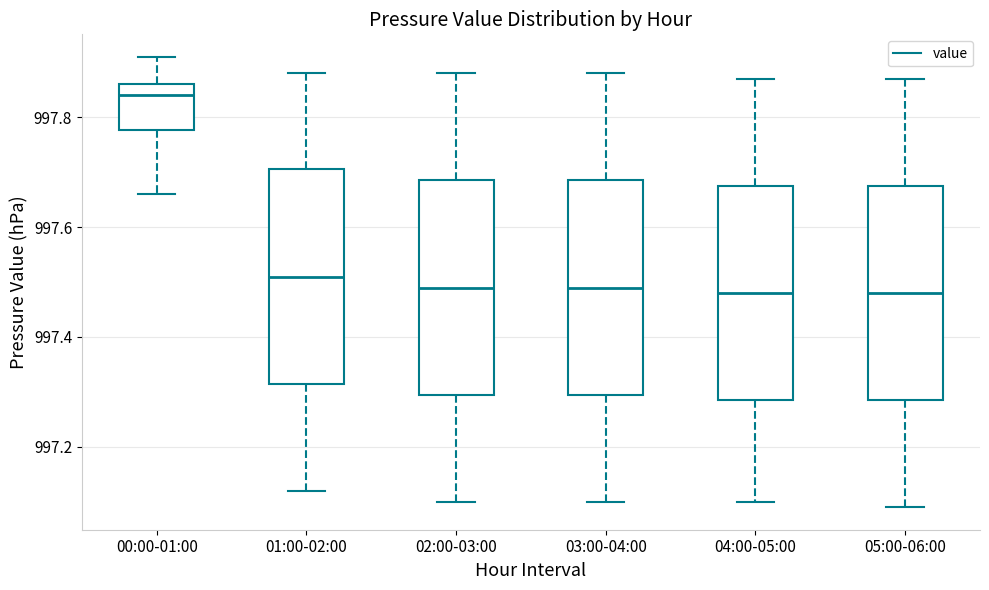

Where does the upper whisker of the box for 05:00-06:00 end on the y-axis? The values are not printed on the chart, so give them approximately, as read against the axis.

997.88